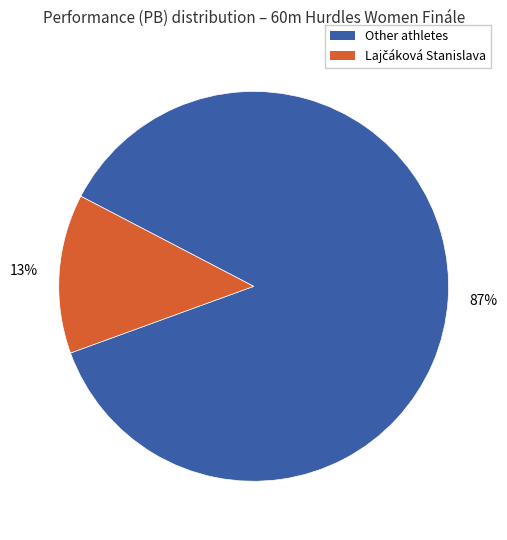

To the nearest percent, what is the average slice percentage?

50%